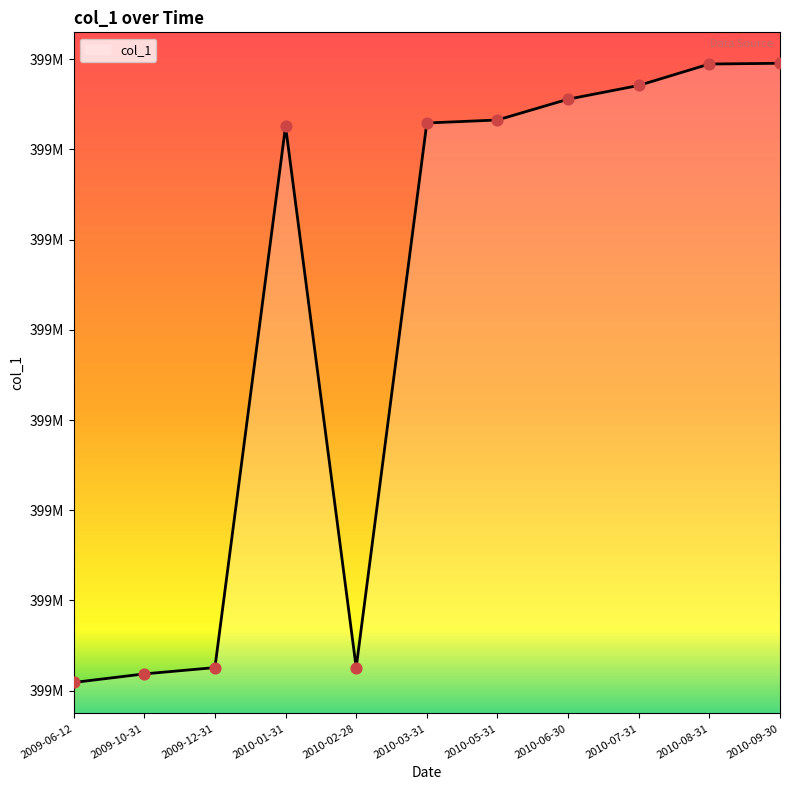

Approximately how many times larger is the value at 2010-05-31 compared to 2009-06-12?

1.0